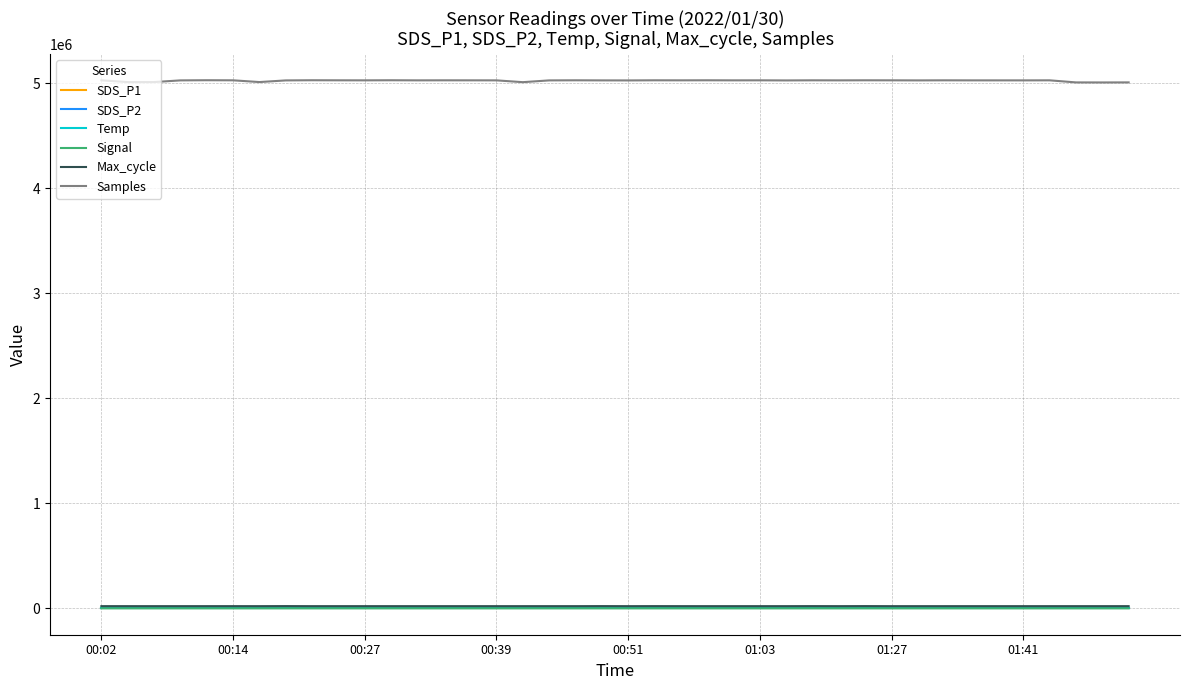

Which series has the largest total across all categories?

Samples